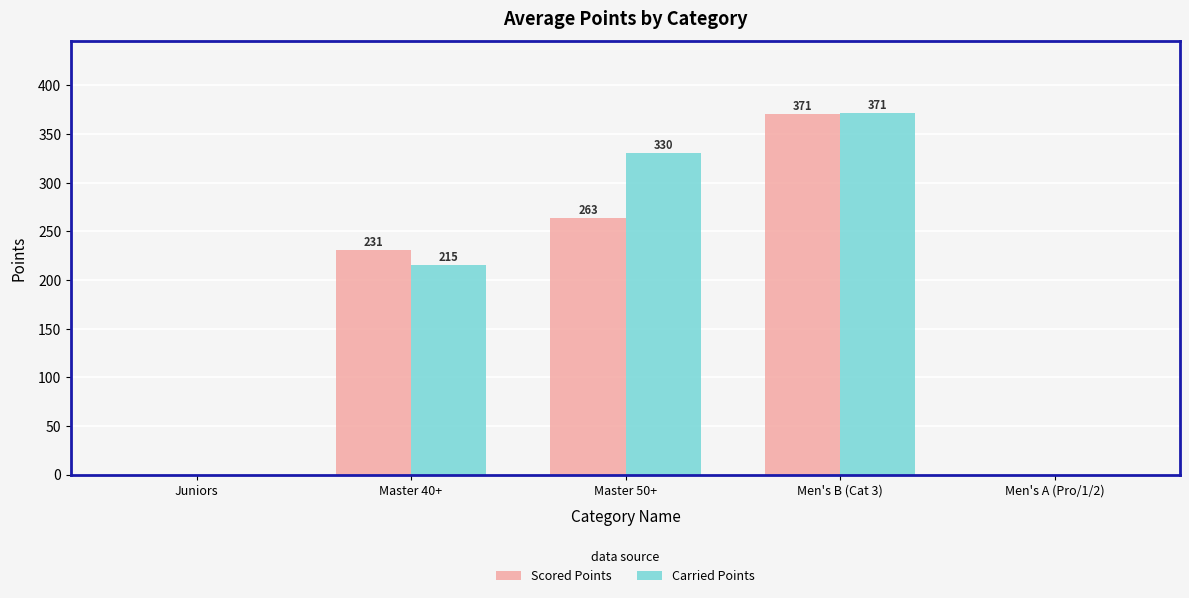

How many groups of bars are there?

5